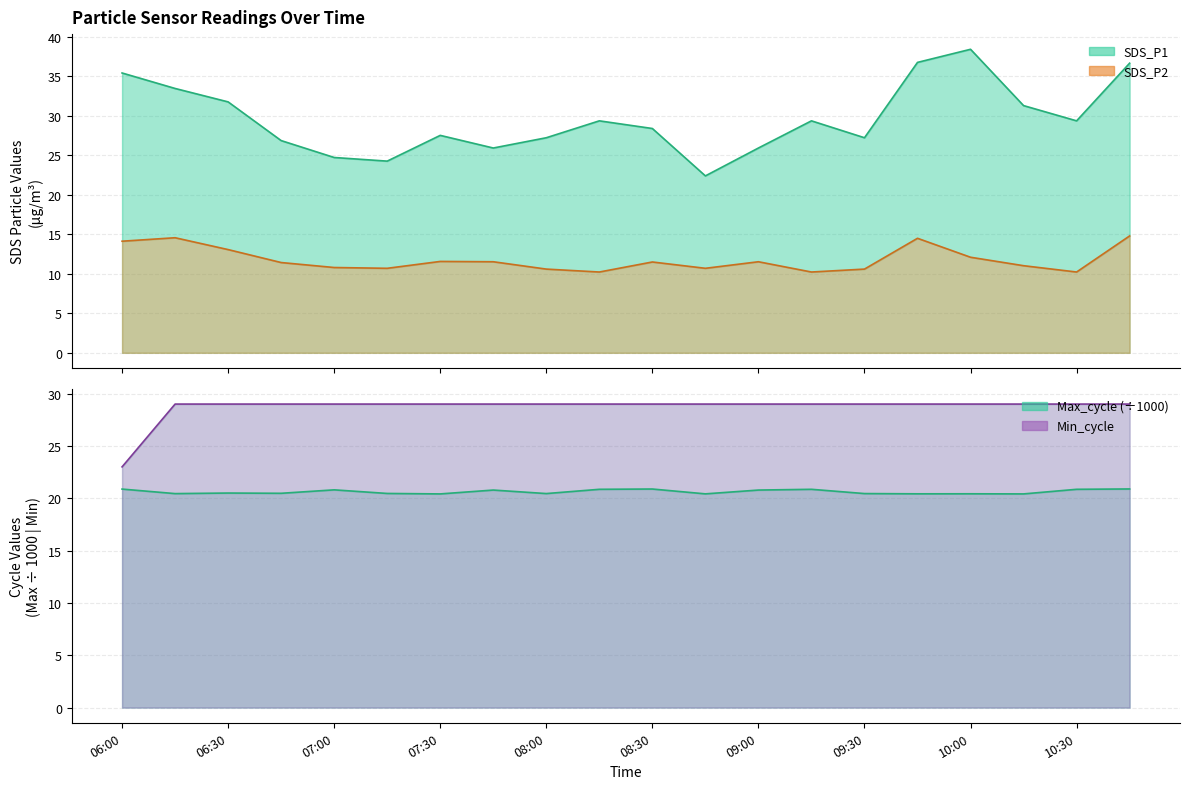

How many lines are shown in the chart?

4